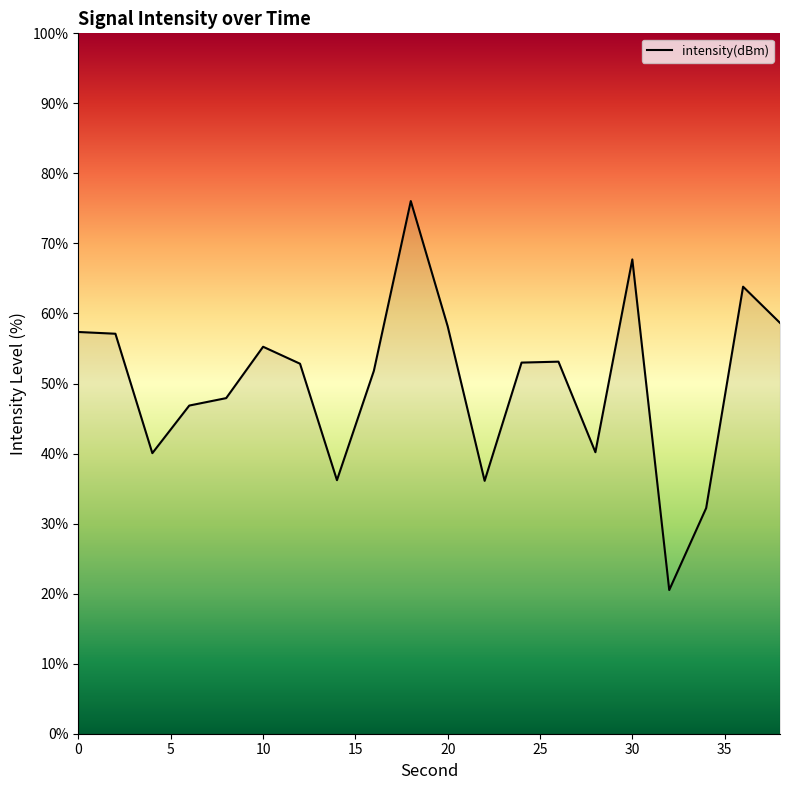

What is the minimum value shown in the chart?

20.5